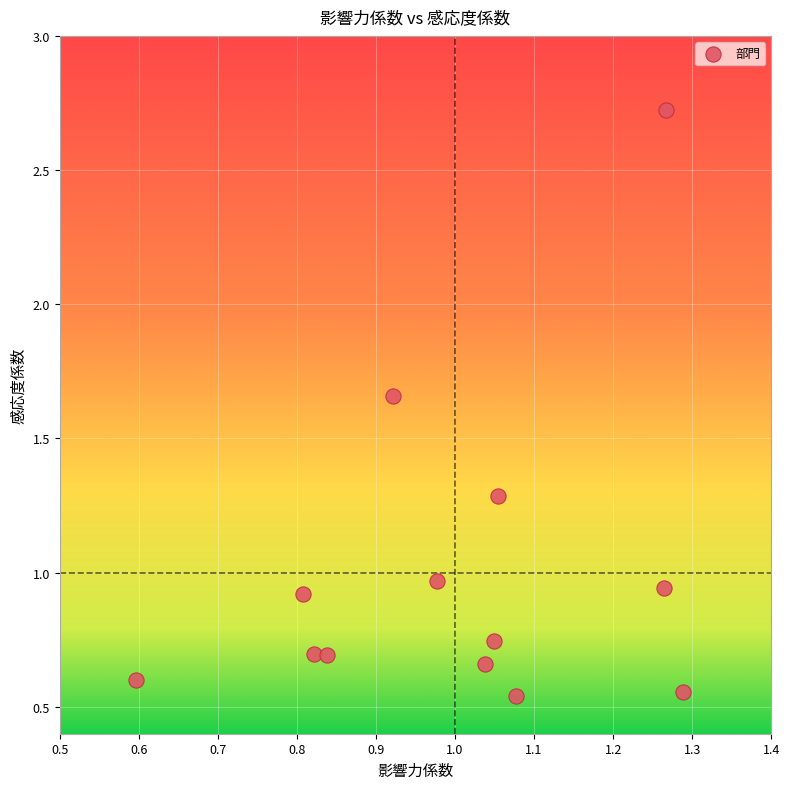

What is the range of Y values (max minus min)?

2.2